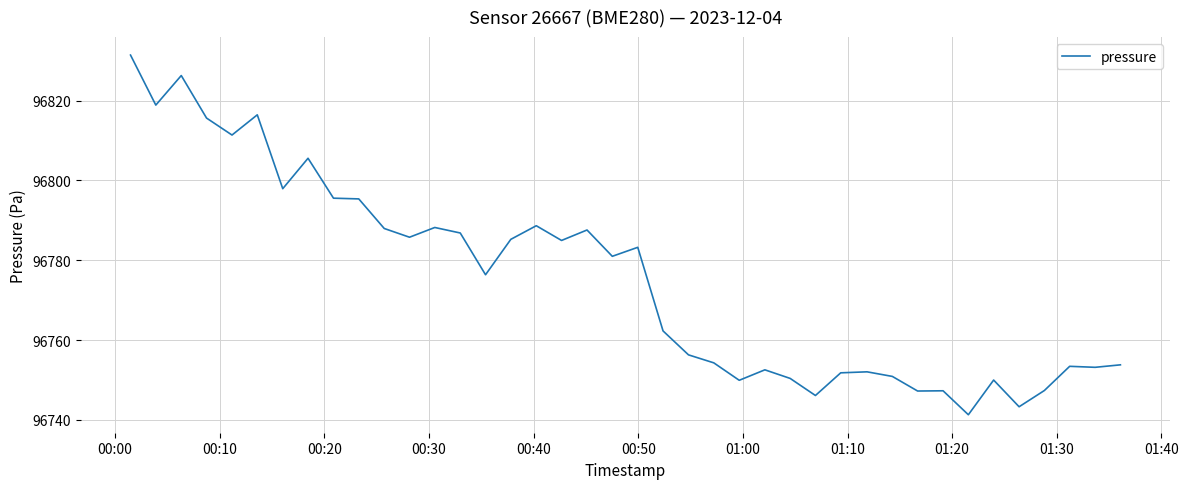

What is the greatest value displayed?

96831.4